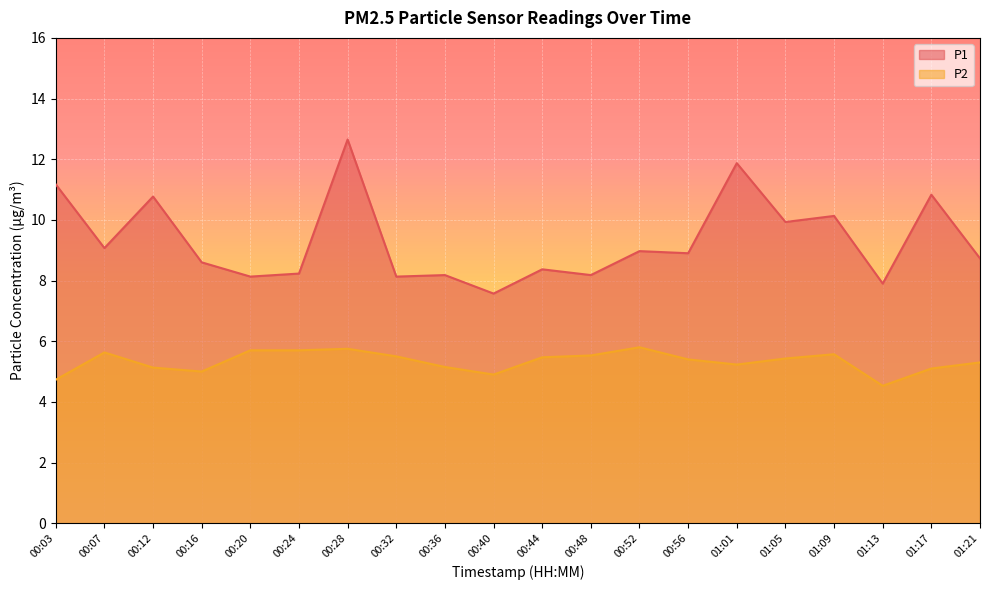

What is the total value across all series at 00:28?

18.4